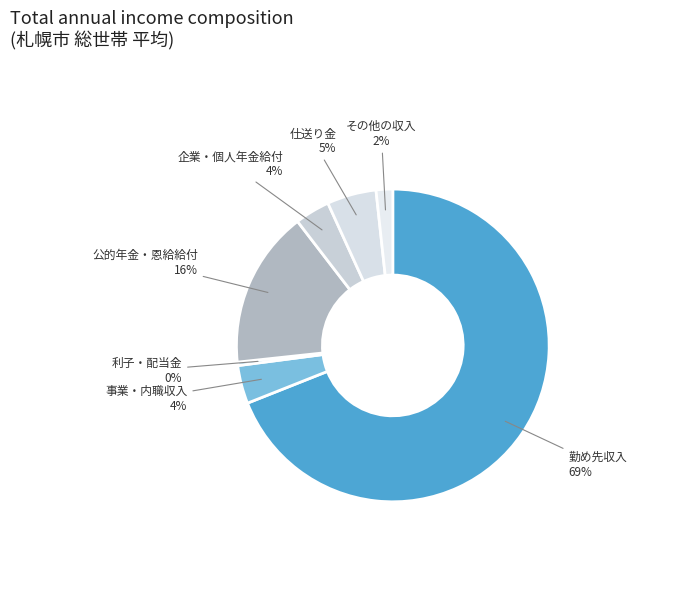

What is the ratio of the value at 仕送り金 to the value at 利子・配当金?

14.2